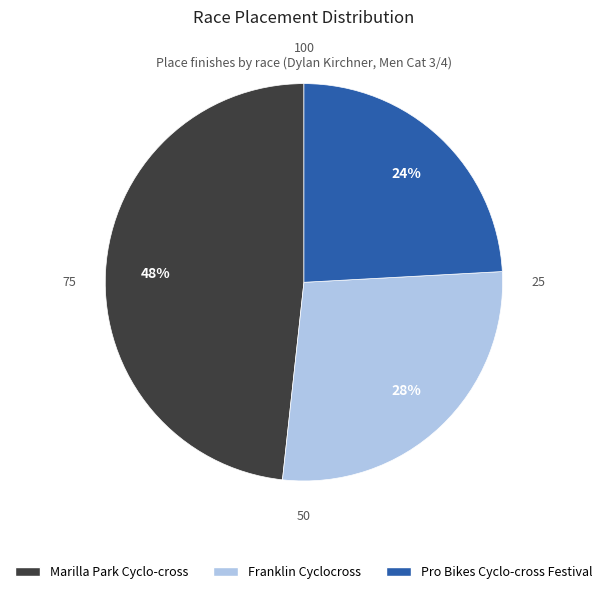

How many segments does this pie chart have?

3